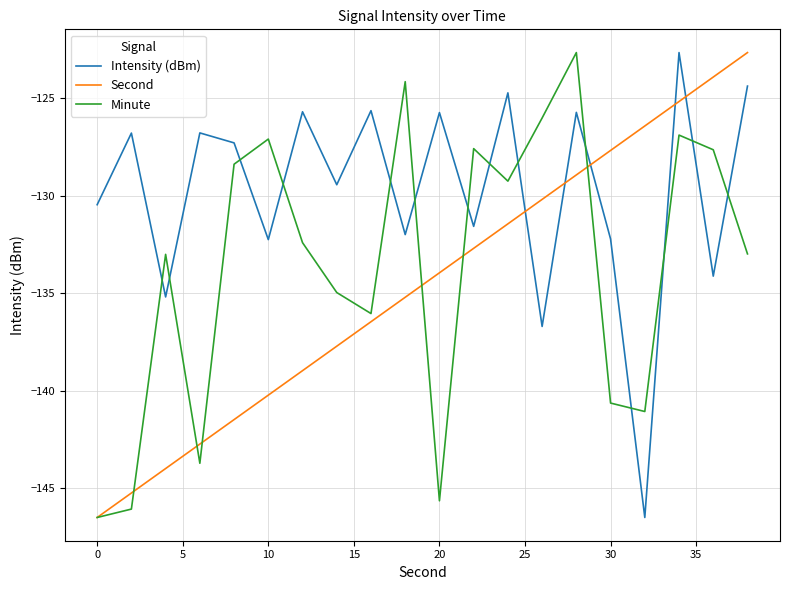

What is the value of the Intensity (dBm) point at the 14th from the left?

-136.7